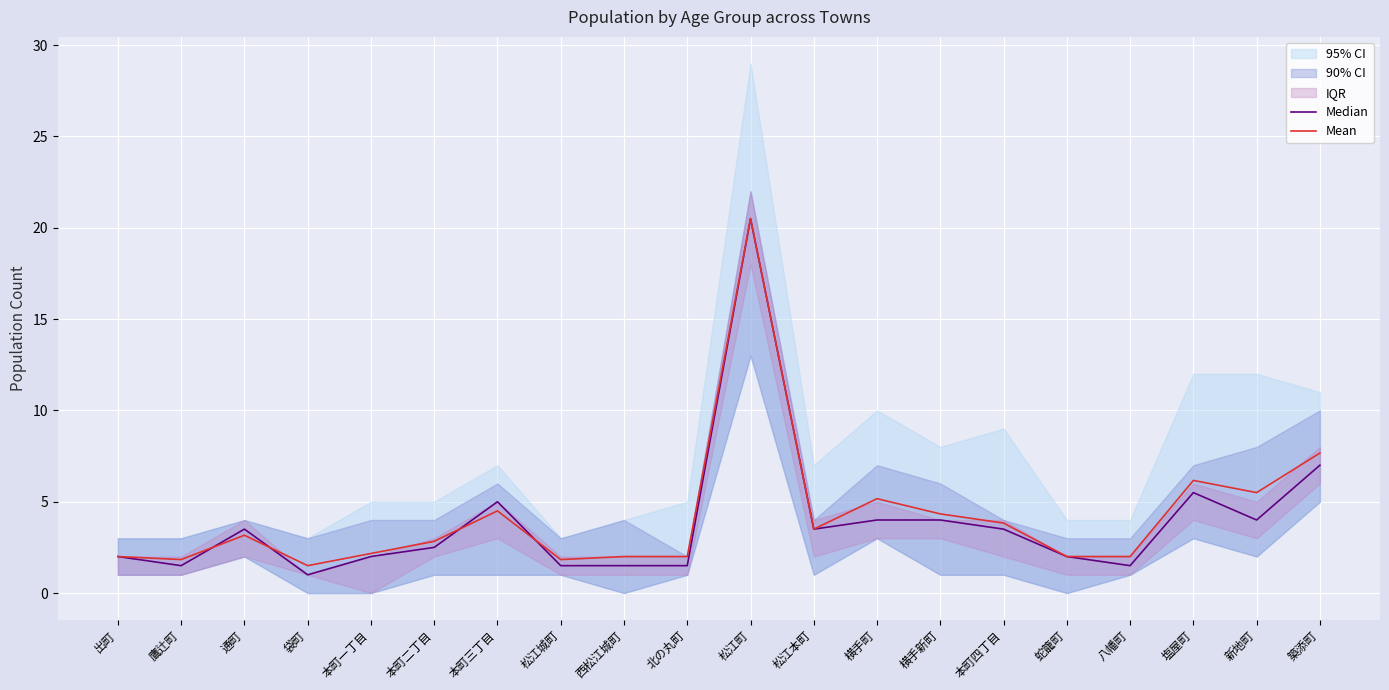

At which category is the sum across all series the highest?

松江町